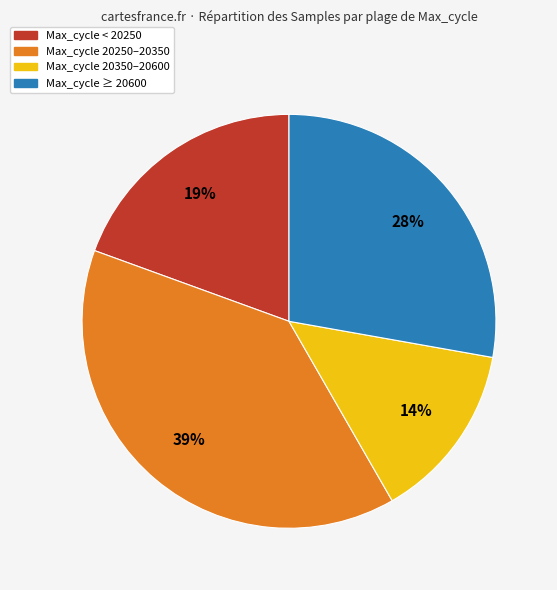

To the nearest percent, what is the average slice percentage?

25%